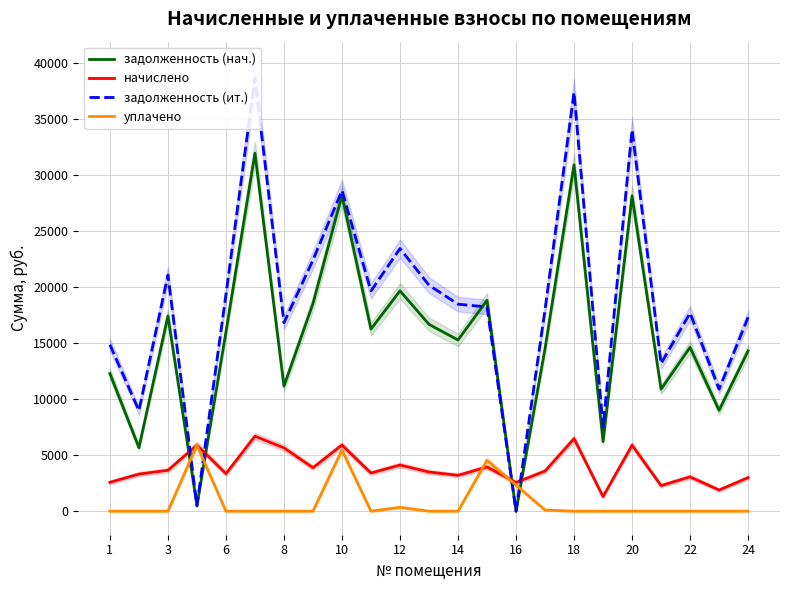

What is the total value across all series at 22?

47538.7